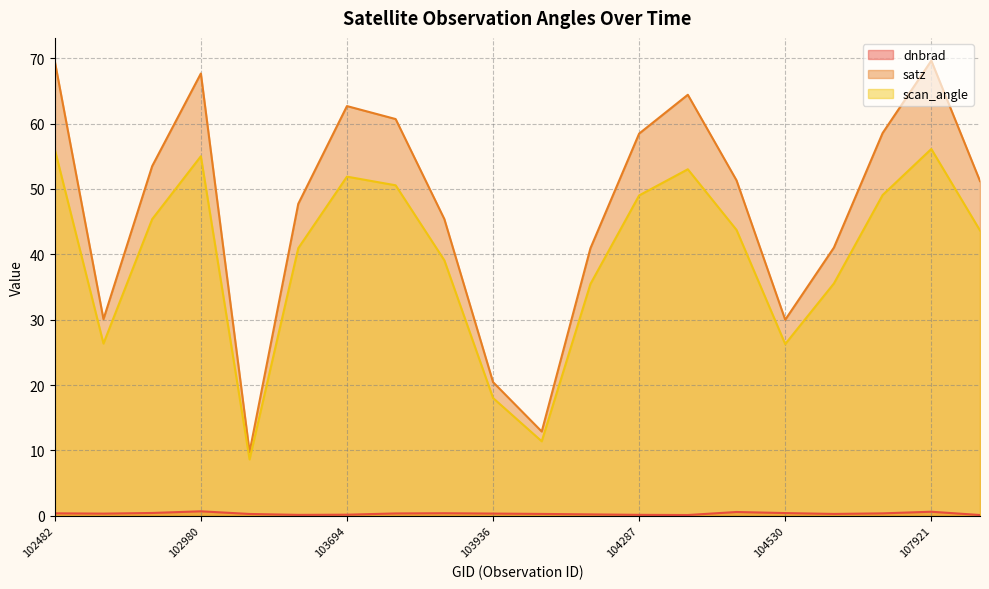

Does the chart display data point markers on the line(s)?

No